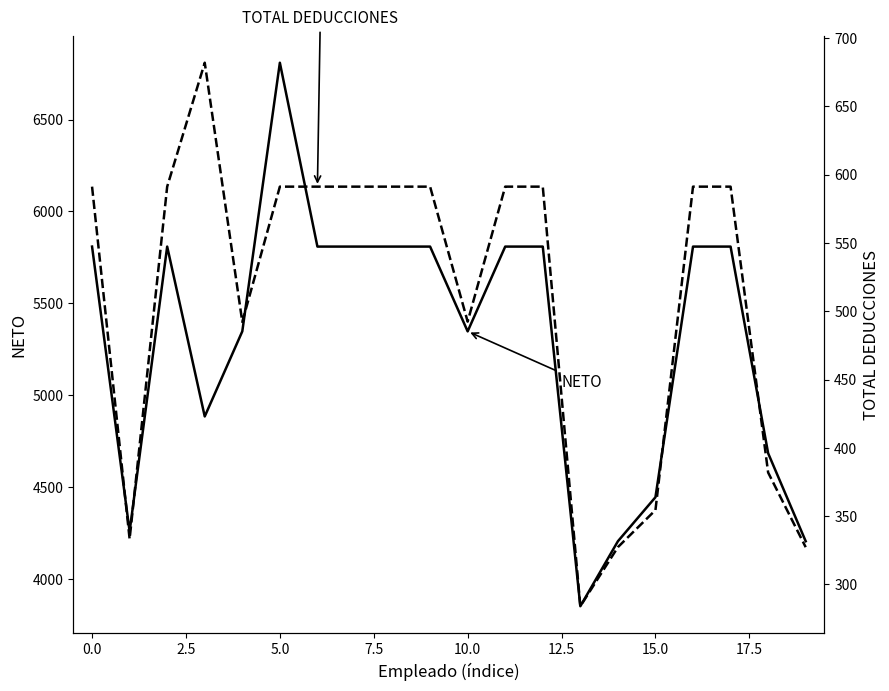

What is the difference between the maximum and minimum values in the TOTAL DEDUCCIONES series?

397.9